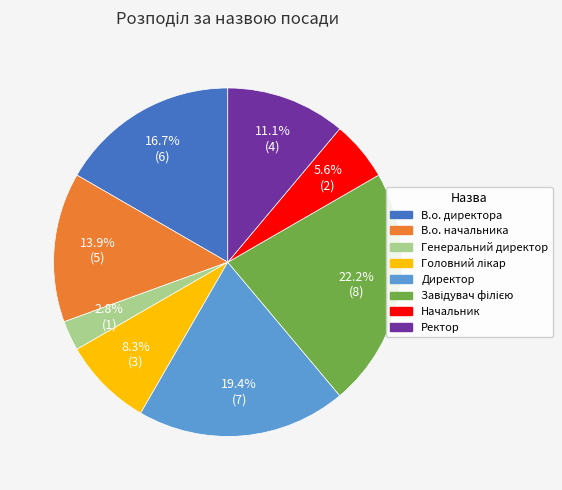

To the nearest percent, what is the combined percentage of В.о. директора and В.о. начальника?

31%